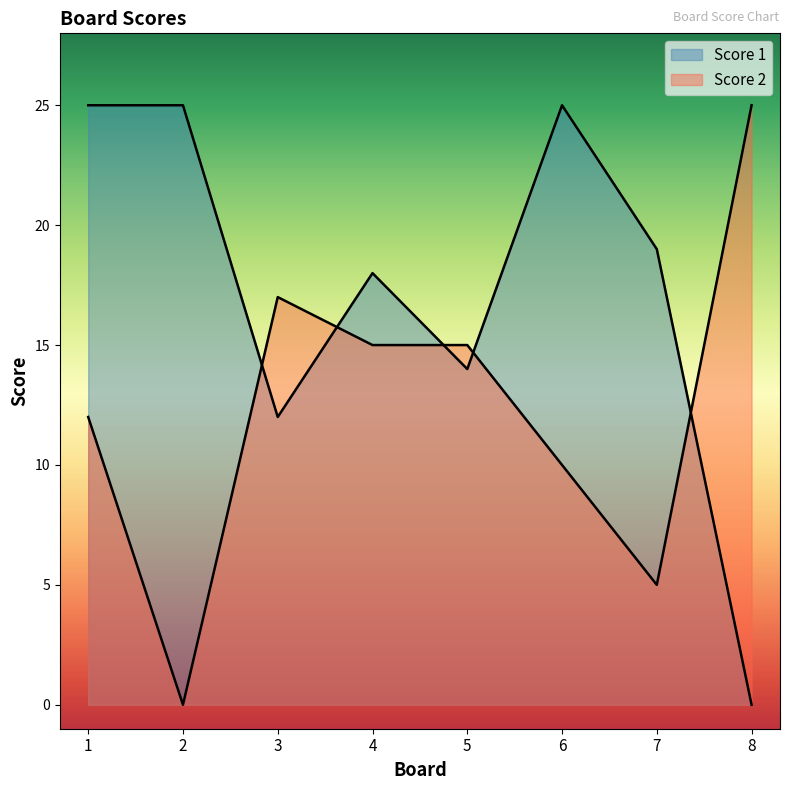

What is the value of the Score 1 point at the 4th from the left?

18